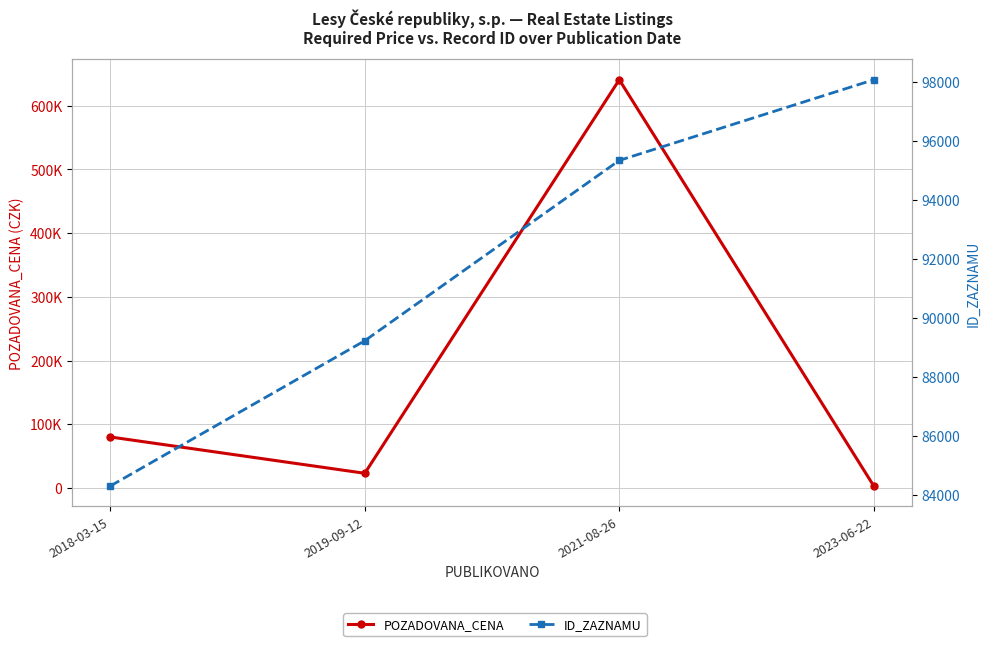

True or false: POZADOVANA_CENA and ID_ZAZNAMU intersect in this chart.

True